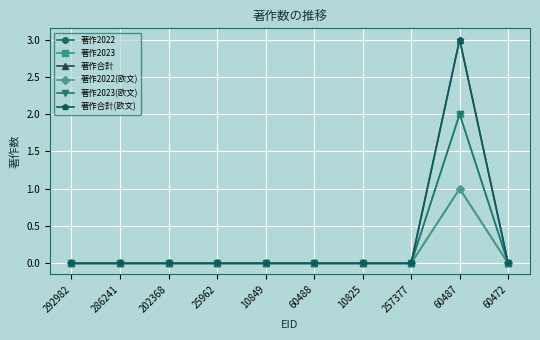

Is this an area chart (filled region under the line)?

No